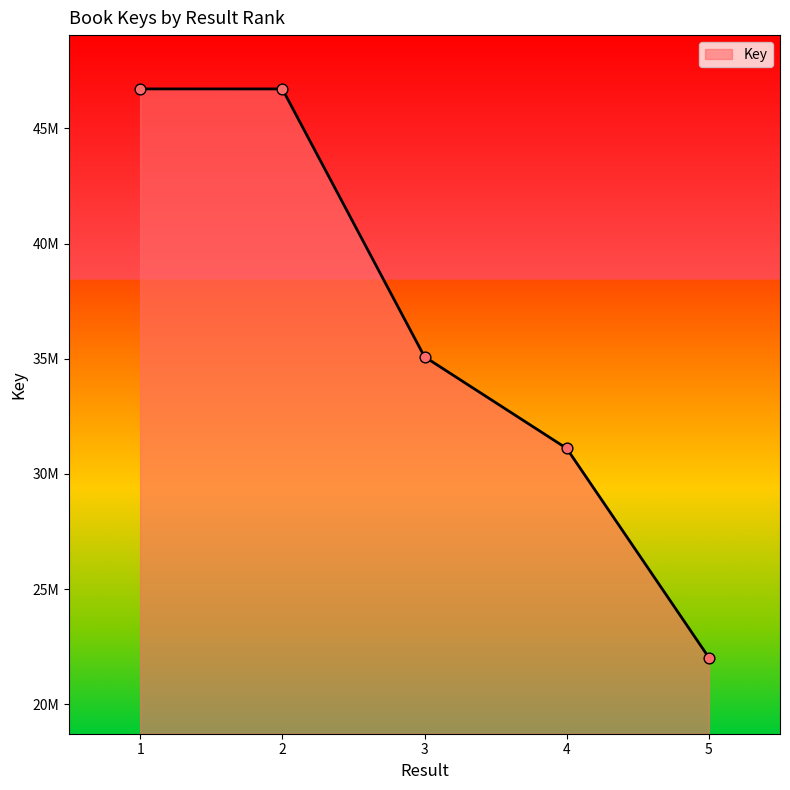

Is this an area chart (filled region under the line)?

Yes